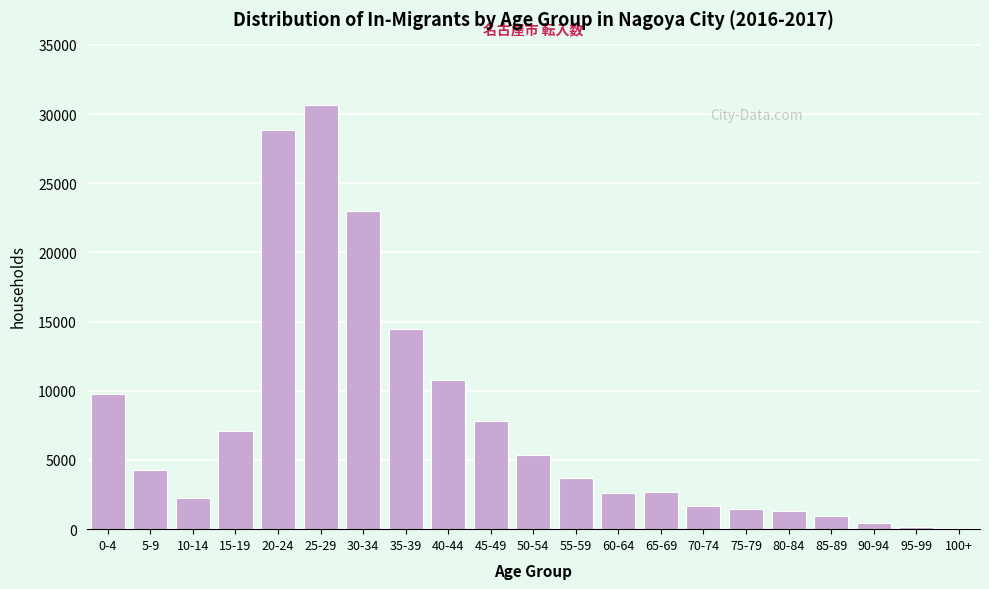

What is the greatest value displayed?

30641